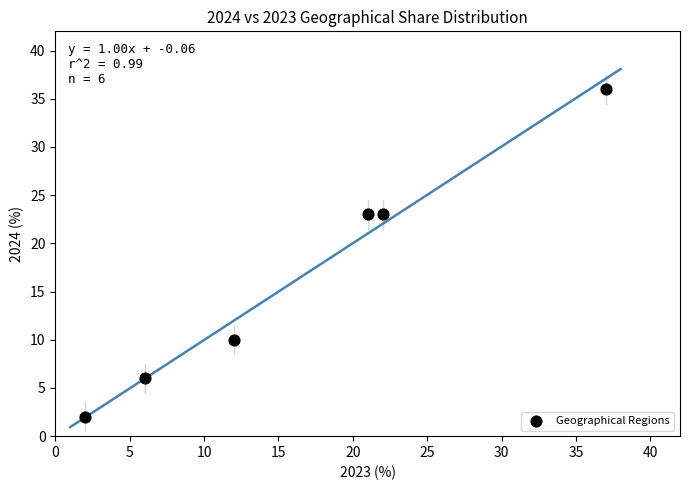

What is the average Y value?

17